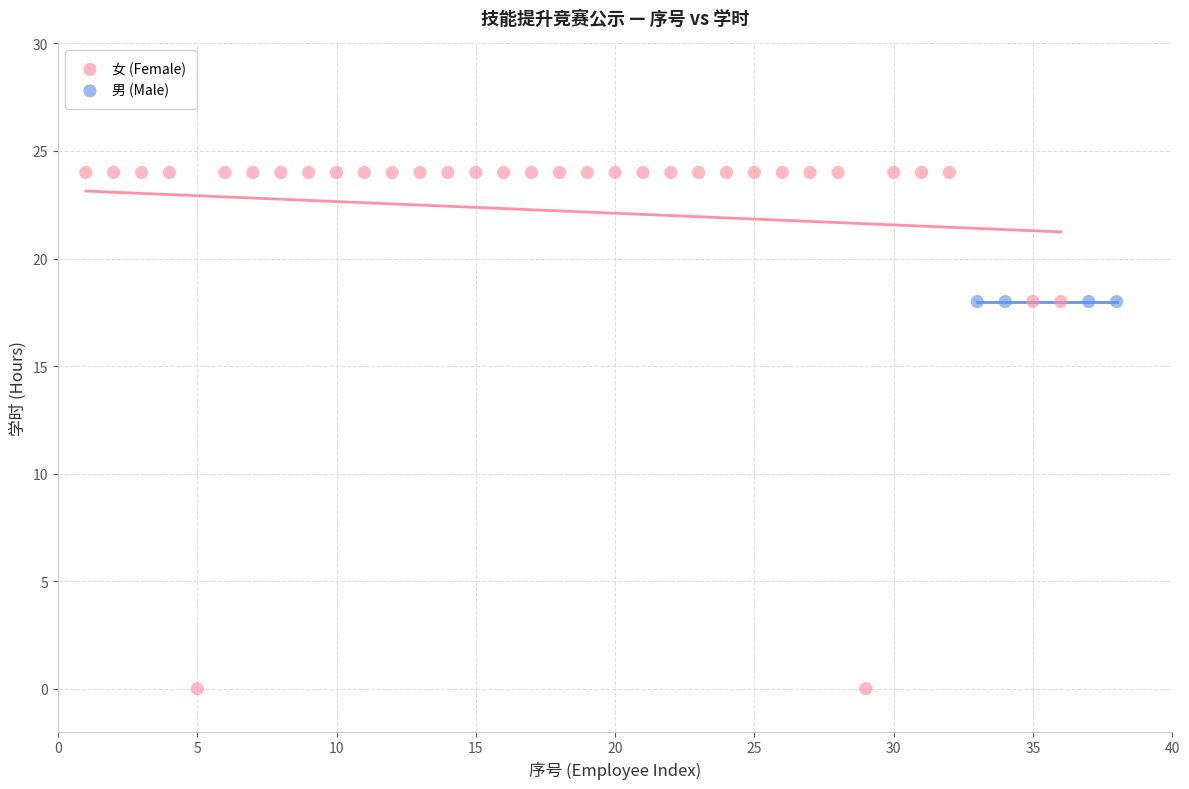

Which series contains the highest Y value?

女 (Female)